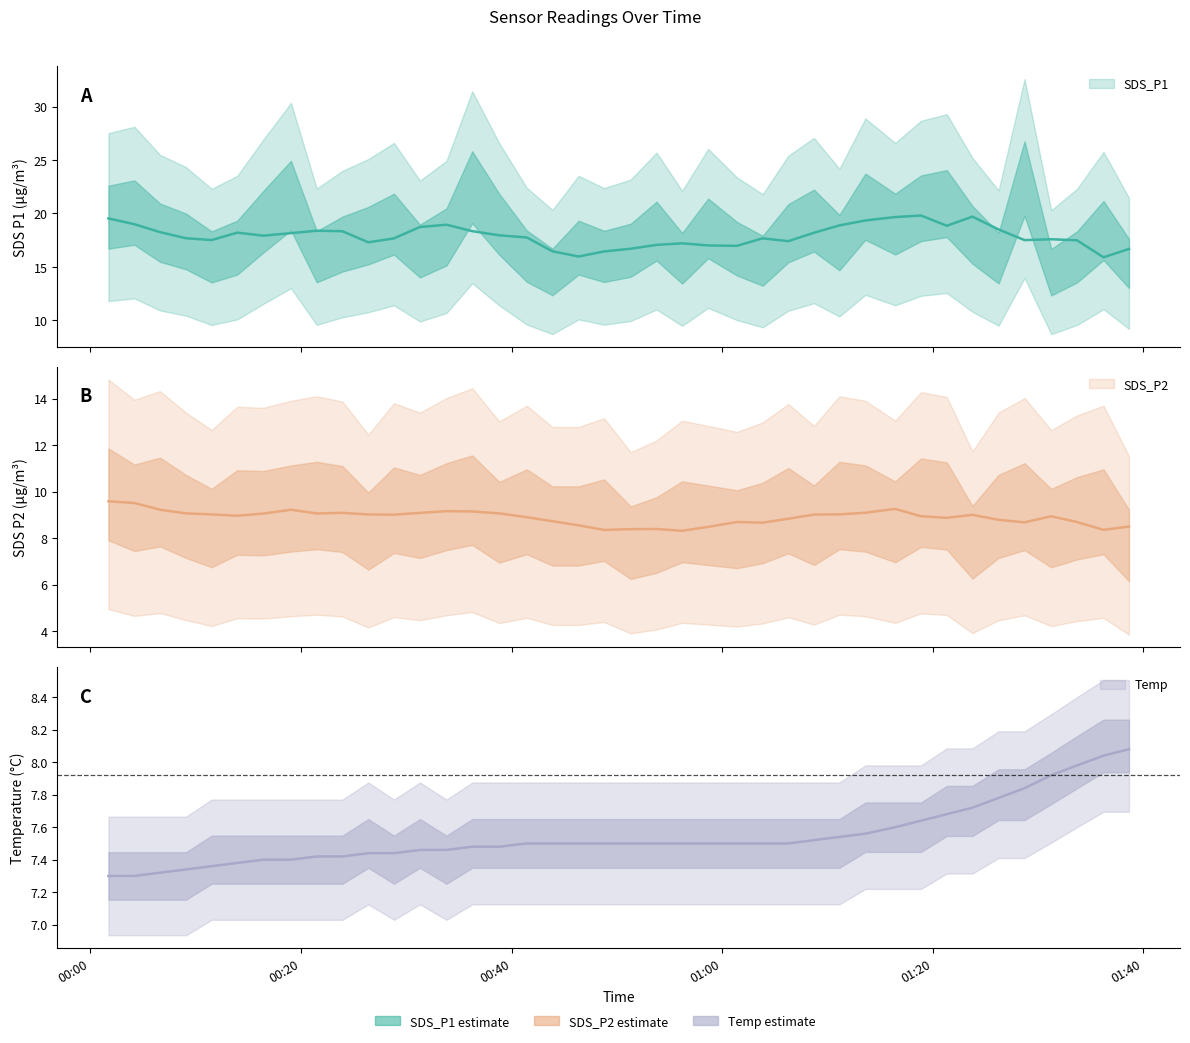

List the labels in order of SDS_P2 value, largest first.

0, 14, 2, 31, 8, 28, 32, 13, 35, 1, 7, 29, 9, 11, 26, 16, 38, 5, 6, 3, 12, 34, 37, 19, 22, 30, 15, 25, 23, 27, 17, 18, 4, 36, 24, 10, 21, 33, 20, 39